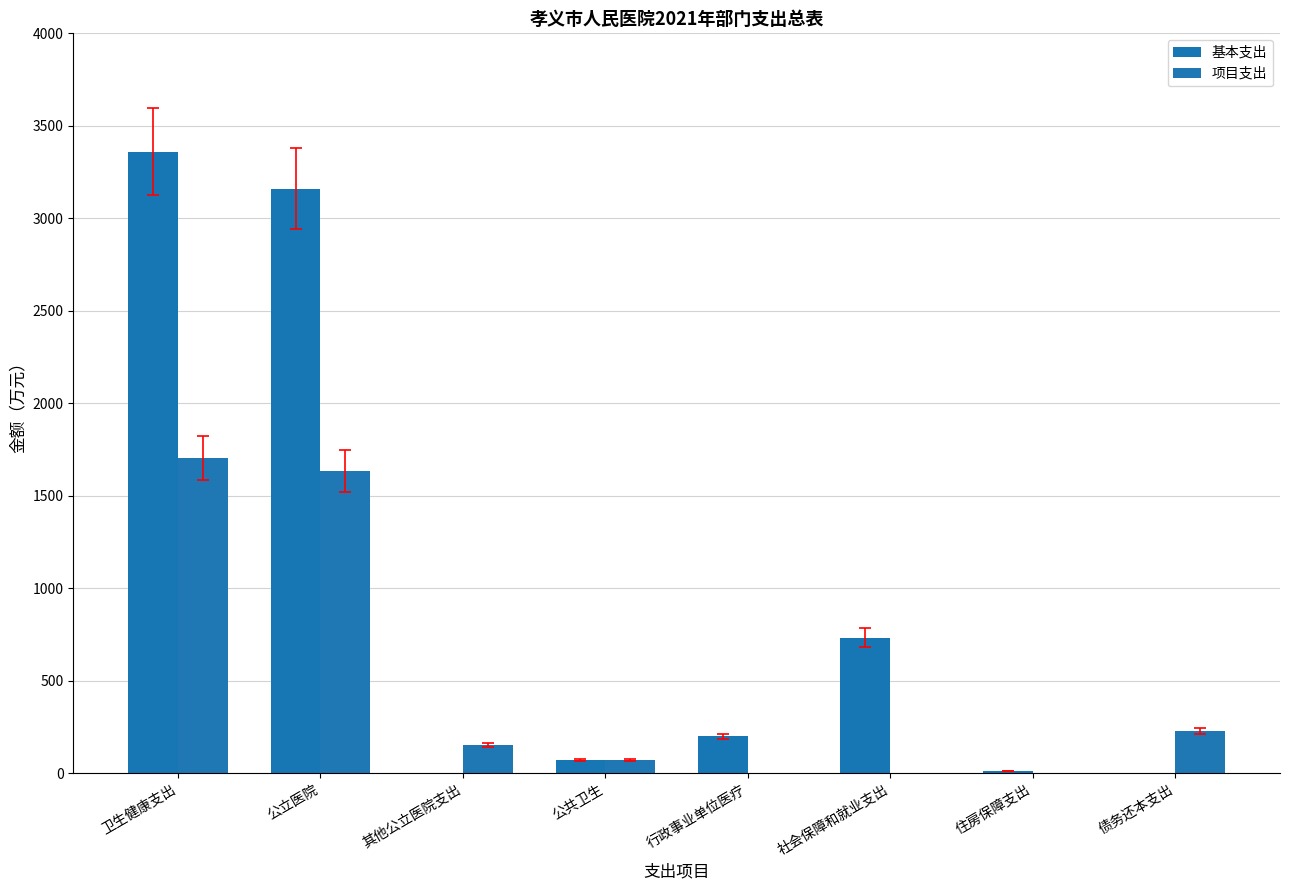

At how many categories does at least one series exceed 1746?

2